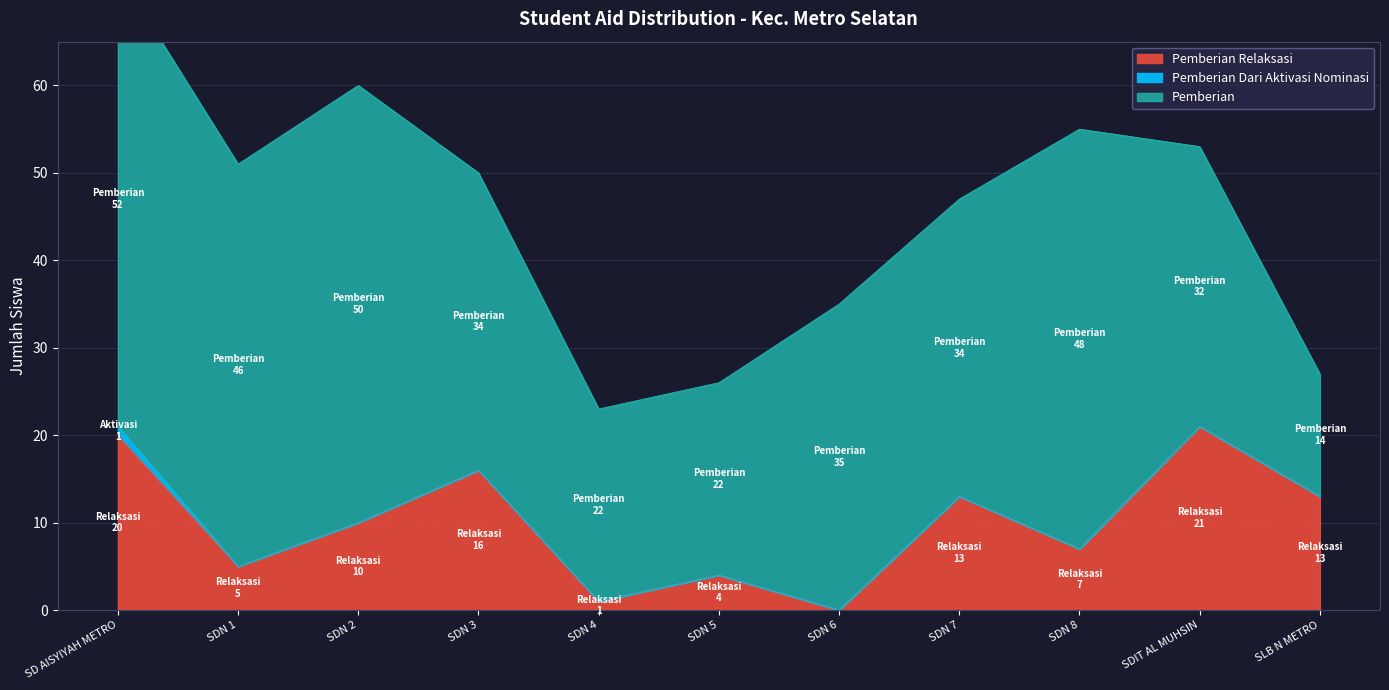

Which series has the widest spread of values?

Pemberian